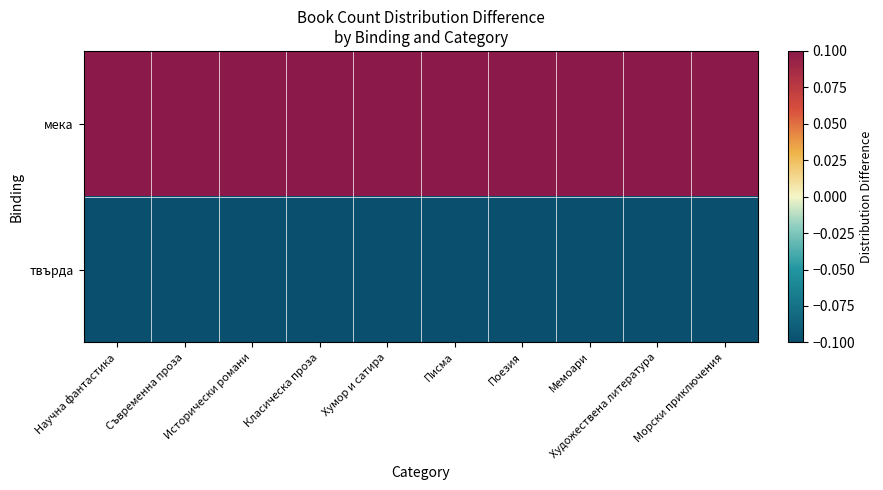

How many series are shown in this chart?

2